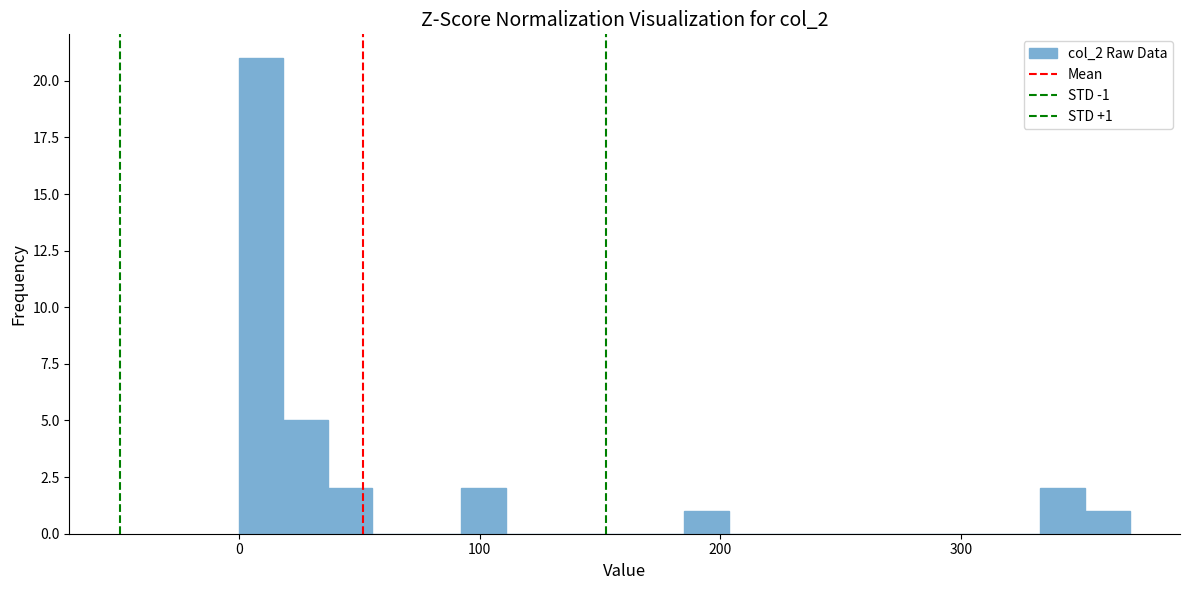

Around what value on the x-axis is the tallest bar? Give the approximate position of its centre, as read against the axis.

10